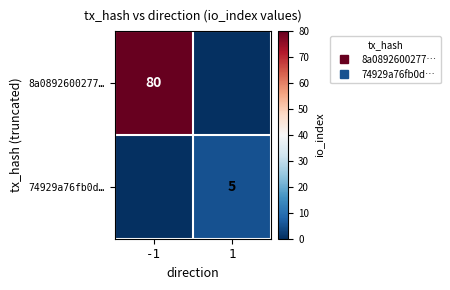

What is the total value across all series at 1?

5